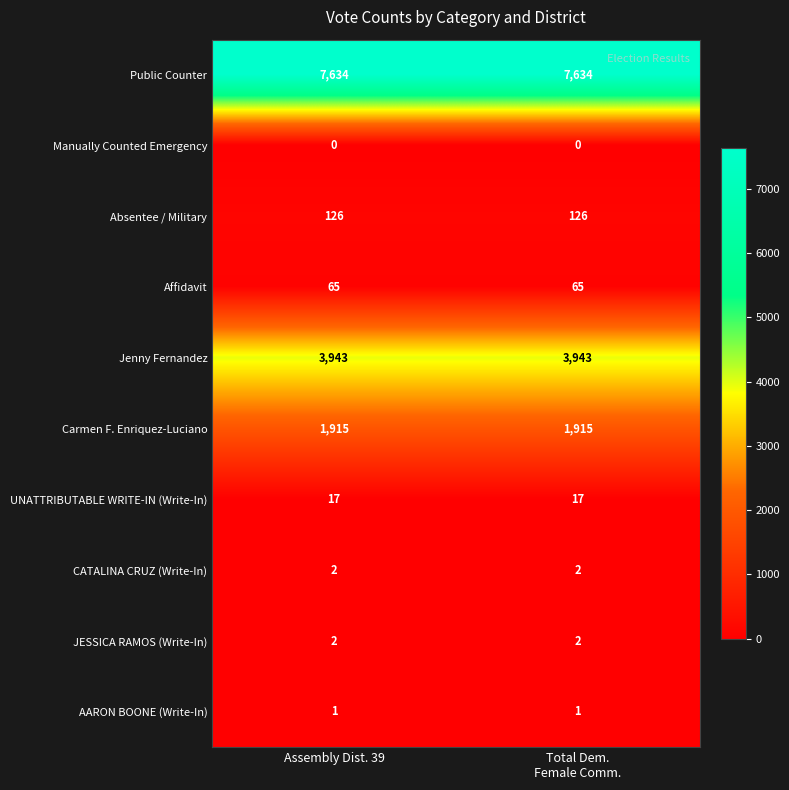

What is the difference between the highest and lowest values at Assembly Dist. 39?

7634